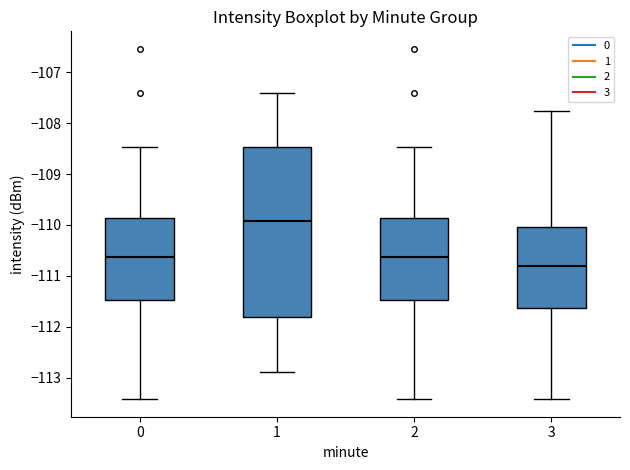

Reading left to right, transcribe this box plot: for each box, give where its median line is, the range the box spans, and where its two whiskers end, as read against the y-axis. The values are not printed on the chart, so give them approximately, as read against the axis.

0: median -110.6, box -111.5 to -109.9, whiskers -113.4 to -108.5
1: median -109.9, box -111.8 to -108.5, whiskers -112.9 to -107.4
2: median -110.6, box -111.5 to -109.9, whiskers -113.4 to -108.5
3: median -110.8, box -111.6 to -110.0, whiskers -113.4 to -107.8